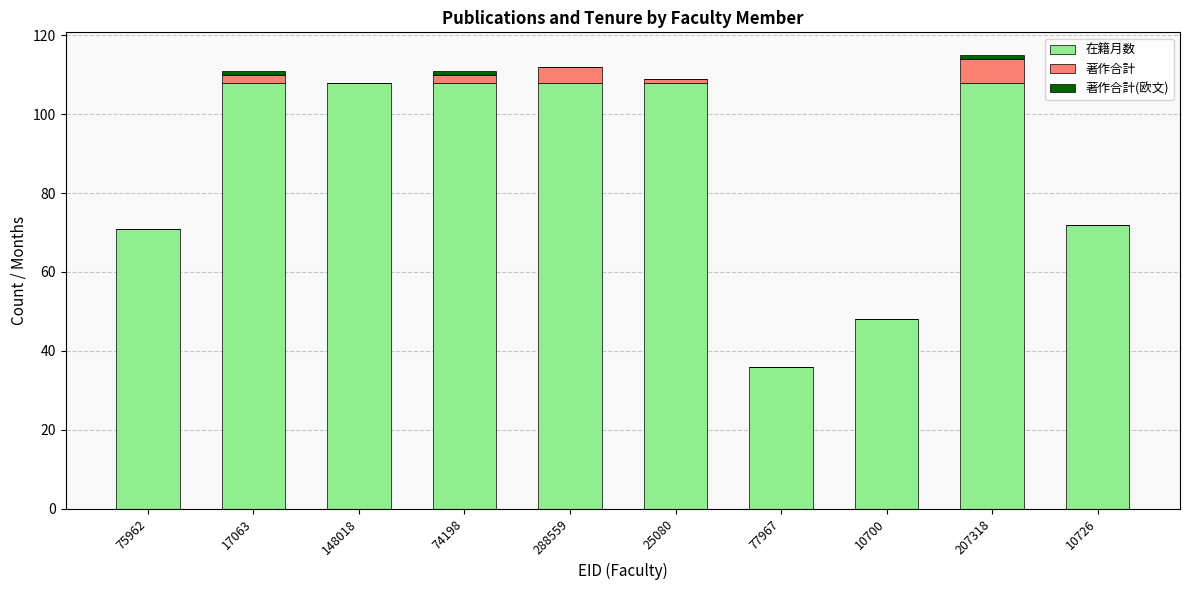

What is the total value across all series at 77967?

36